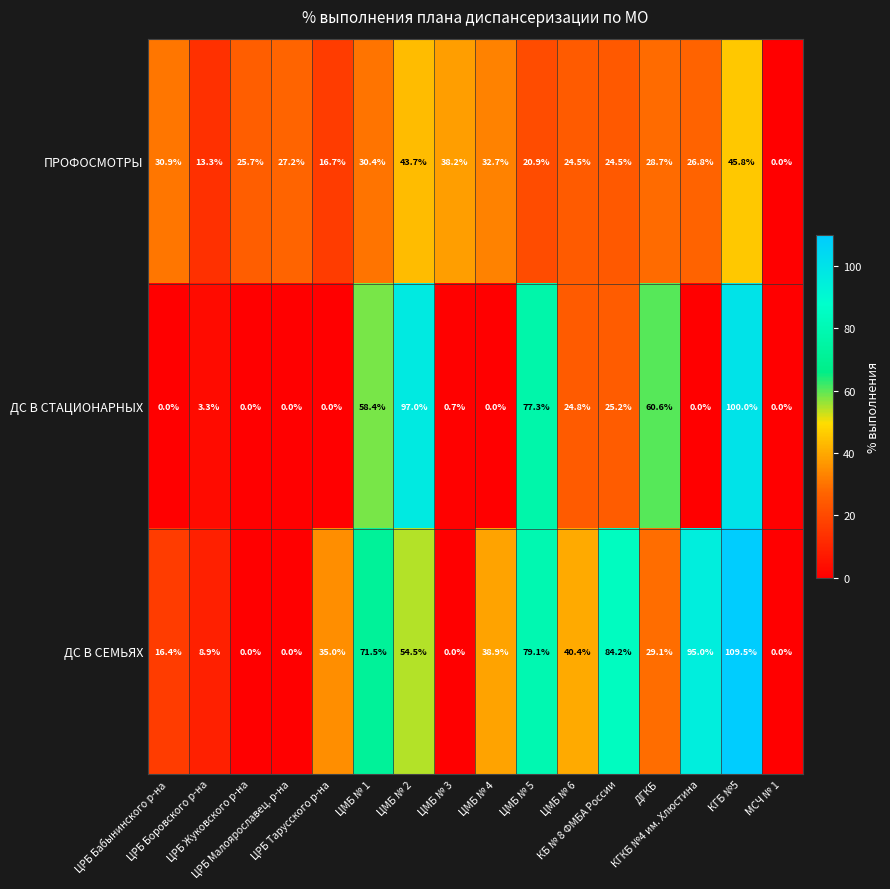

What is the difference between the maximum and second lowest values in the ДС В СЕМЬЯХ series?

109.5